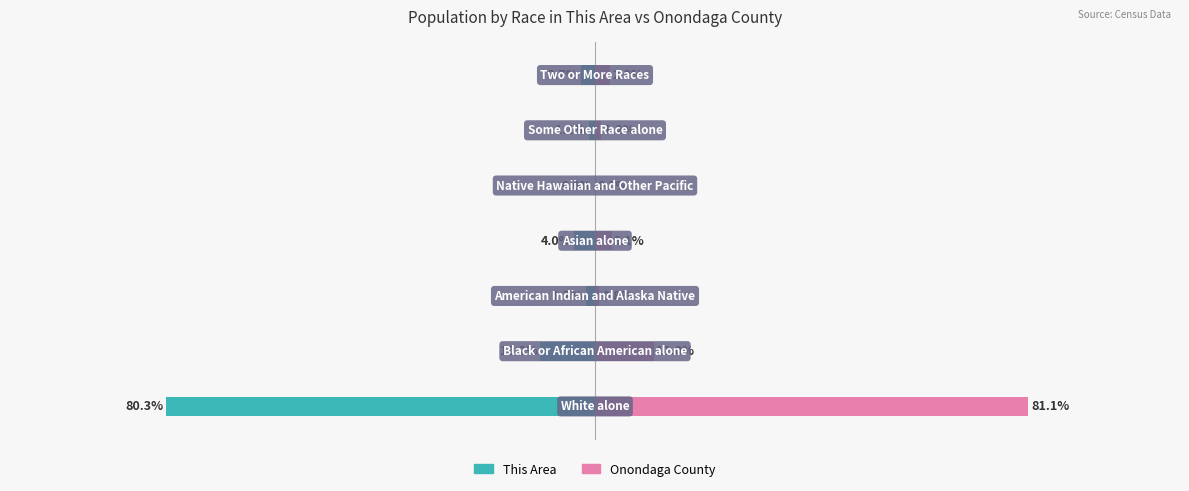

Which series has the largest total across all categories?

Onondaga County